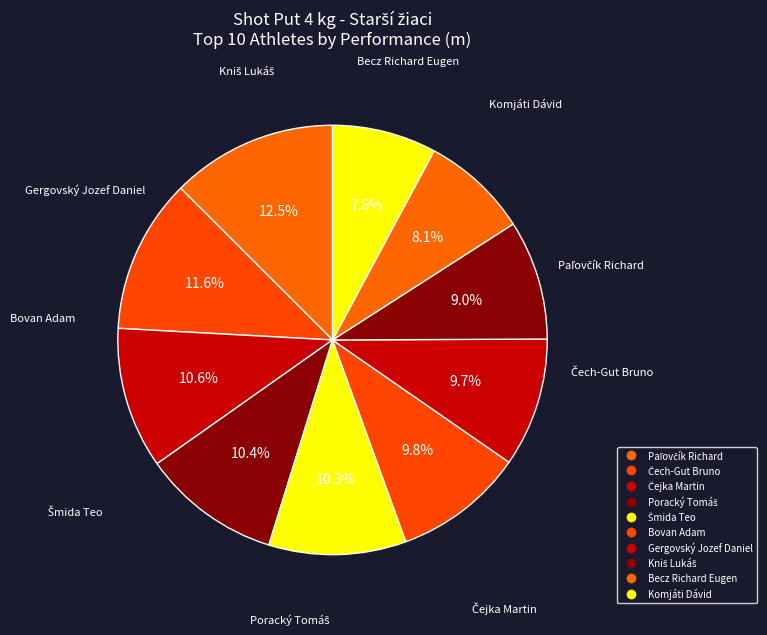

The Šmida Teo slice represents 10% of the pie. True or false?

True